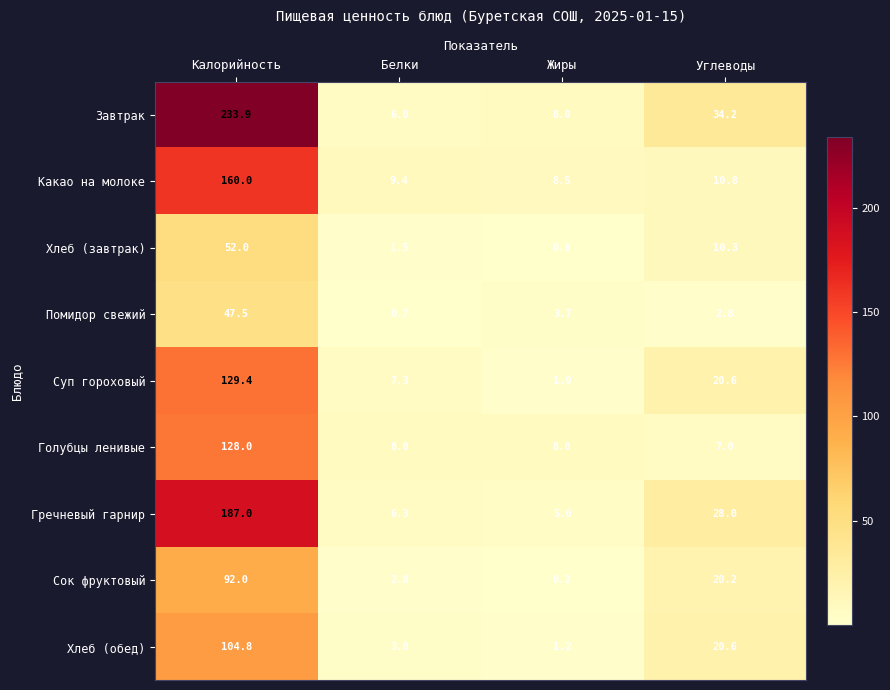

At which category is the sum across all series the highest?

Калорийность